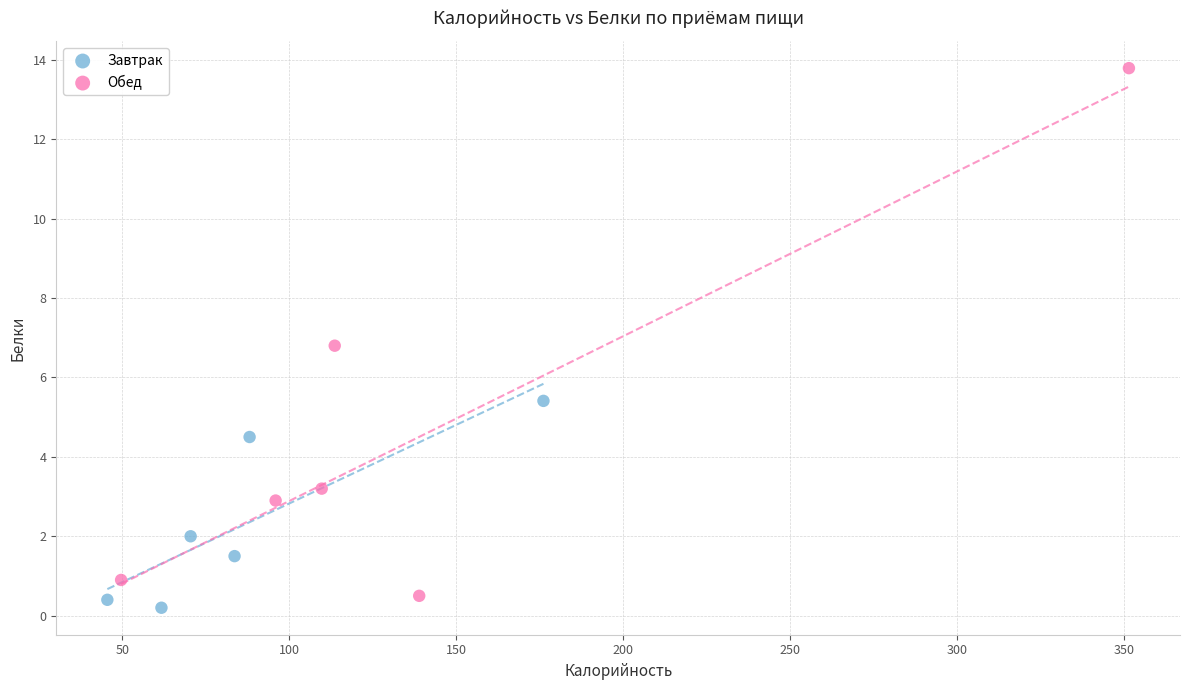

Which series reaches the maximum Y coordinate?

Обед